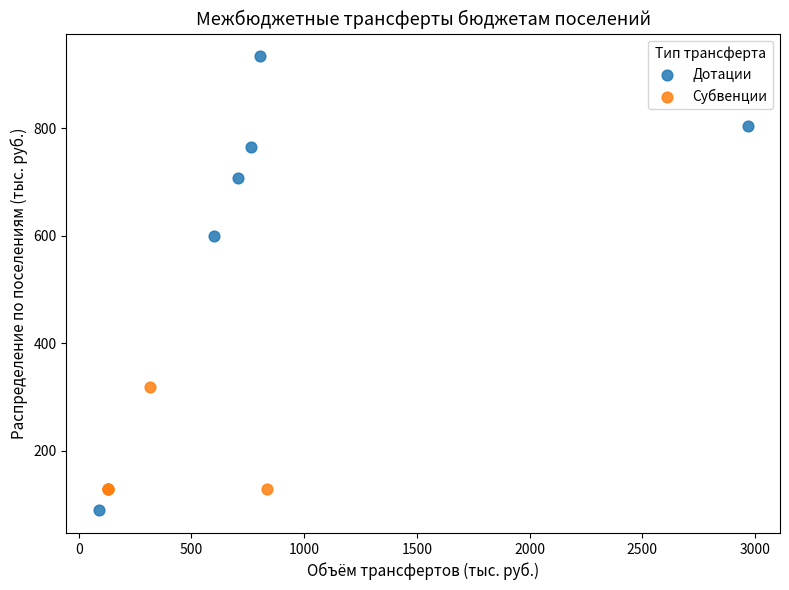

What are all the series names shown in the legend?

Дотации, Субвенции